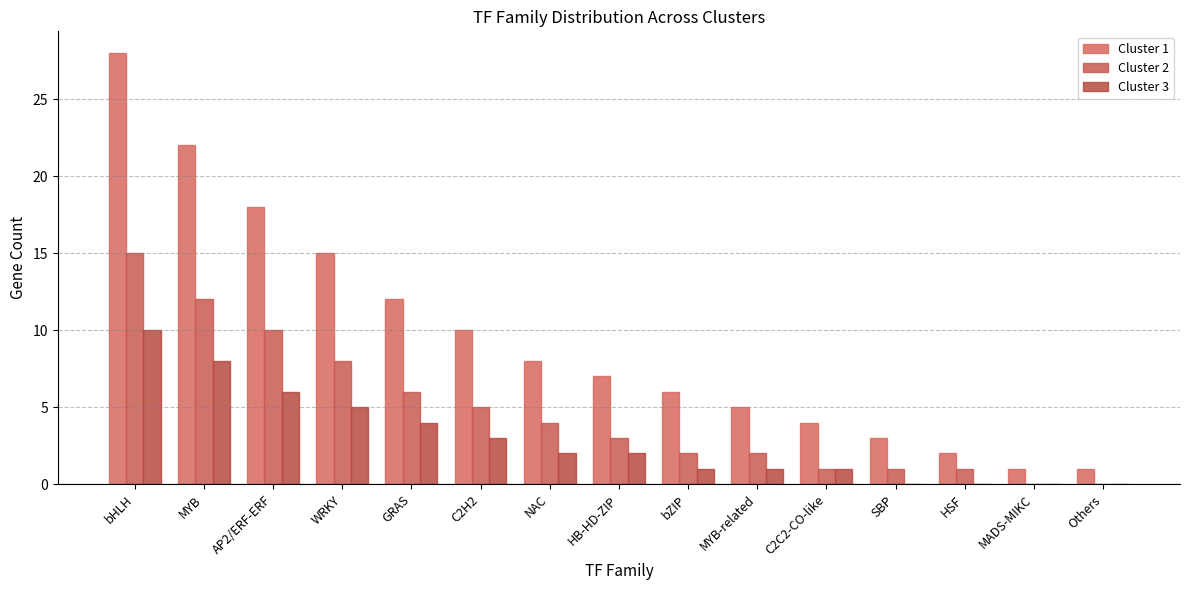

List the series in order of their overall mean, highest first.

Cluster 1, Cluster 2, Cluster 3